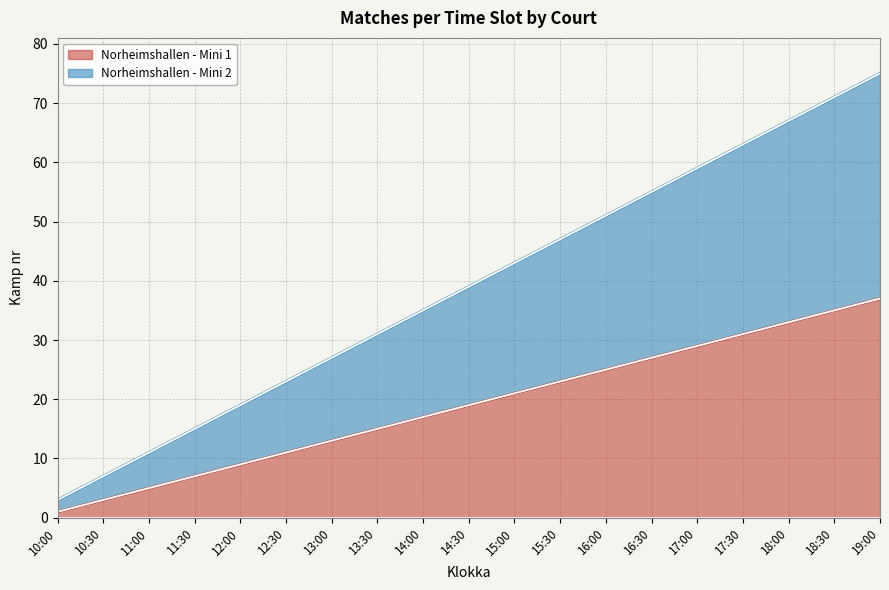

Which has a higher value, 17:00 or 12:00?

17:00